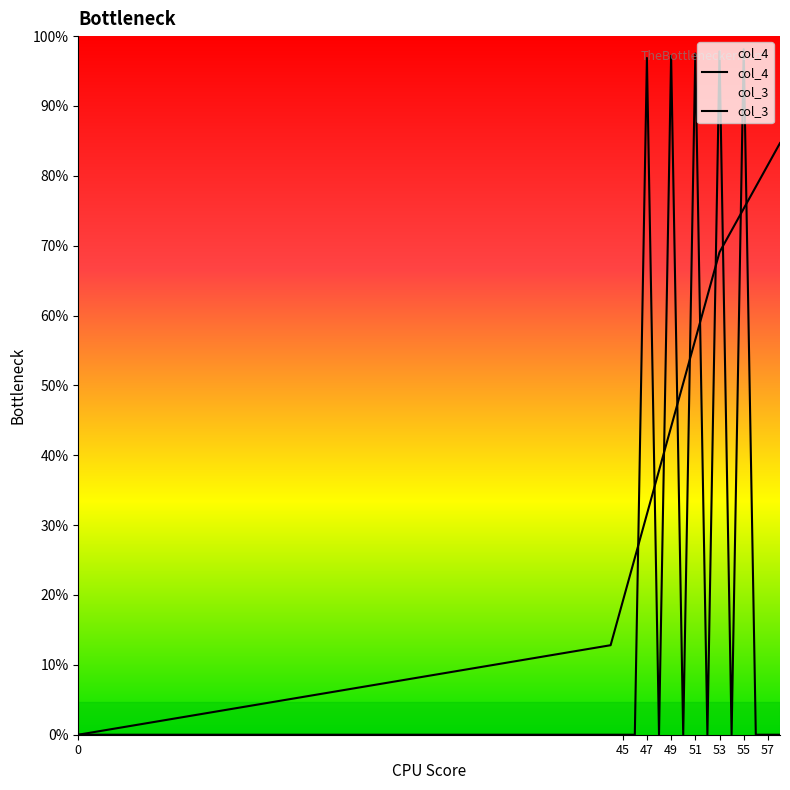

Reading right to left, list all the values displayed in this chart.

col_4: 58=271	57=261	56=251	55=241	54=231	53=221	52=201	51=181	50=161	49=141	48=121	47=101	46=81	45=61	44=41	0=0
col_3: 58=0	57=0	56=0	55=314	54=0	53=313	52=0	51=312	50=0	49=311	48=0	47=310	46=0	45=0	44=0	0=0